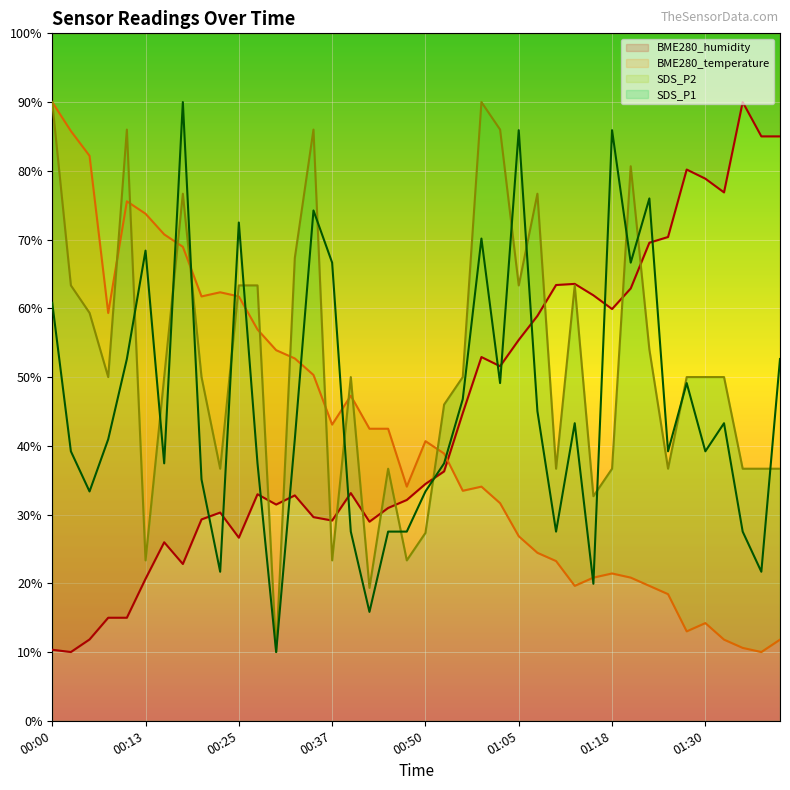

List the series in order of their peak value, lowest first.

SDS_P1, SDS_P2, BME280_temperature, BME280_humidity